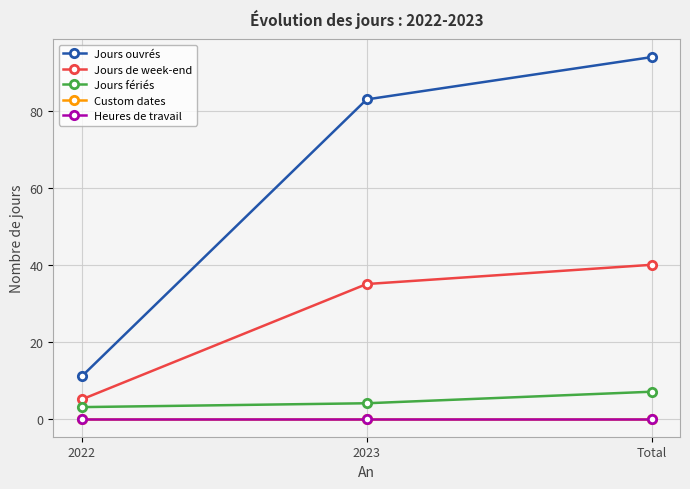

Is the value of Custom dates at Total greater than the value of Jours fériés at 2023?

No